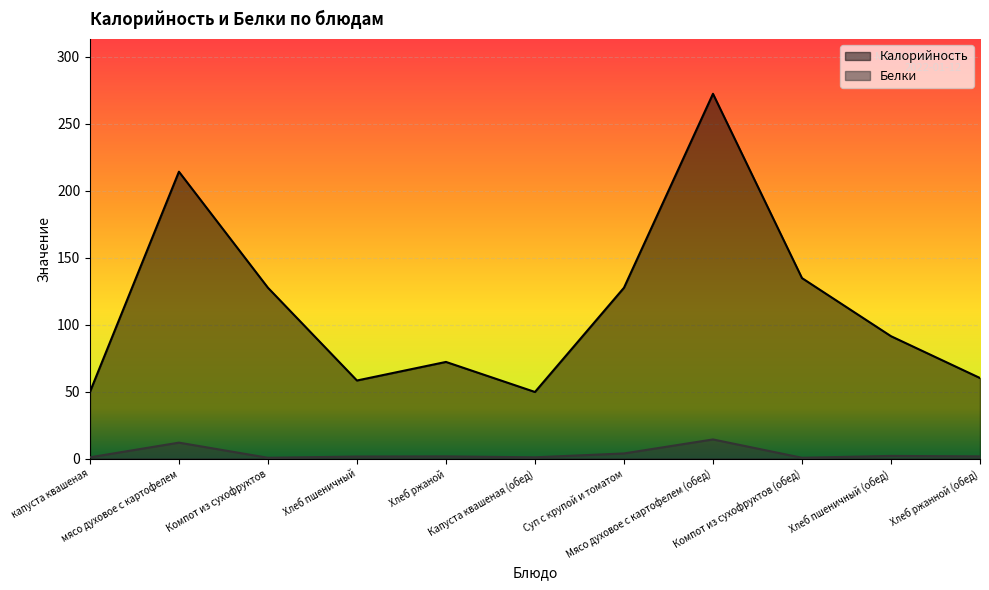

Where is the first local maximum for Белки?

мясо духовое с картофелем